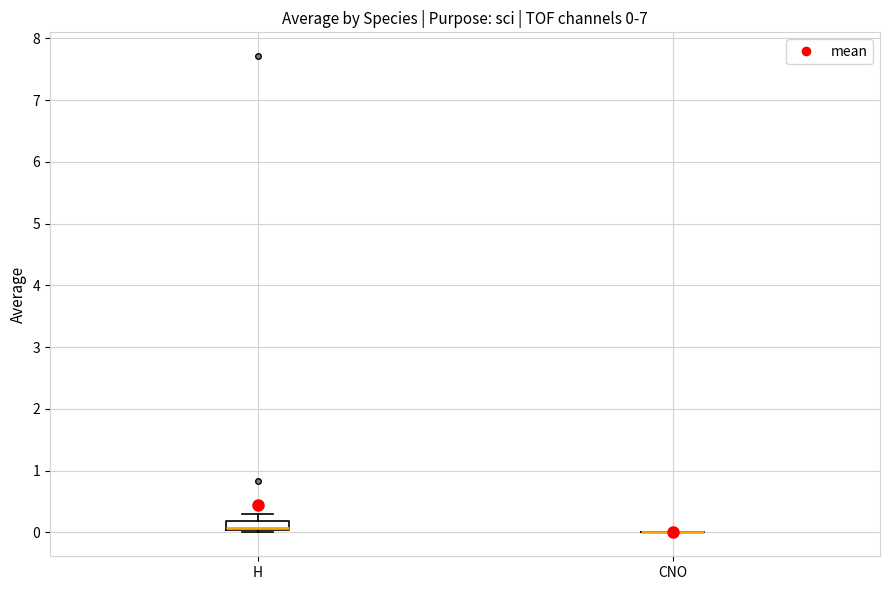

Which box is the tallest, from its lower edge to its upper edge?

H